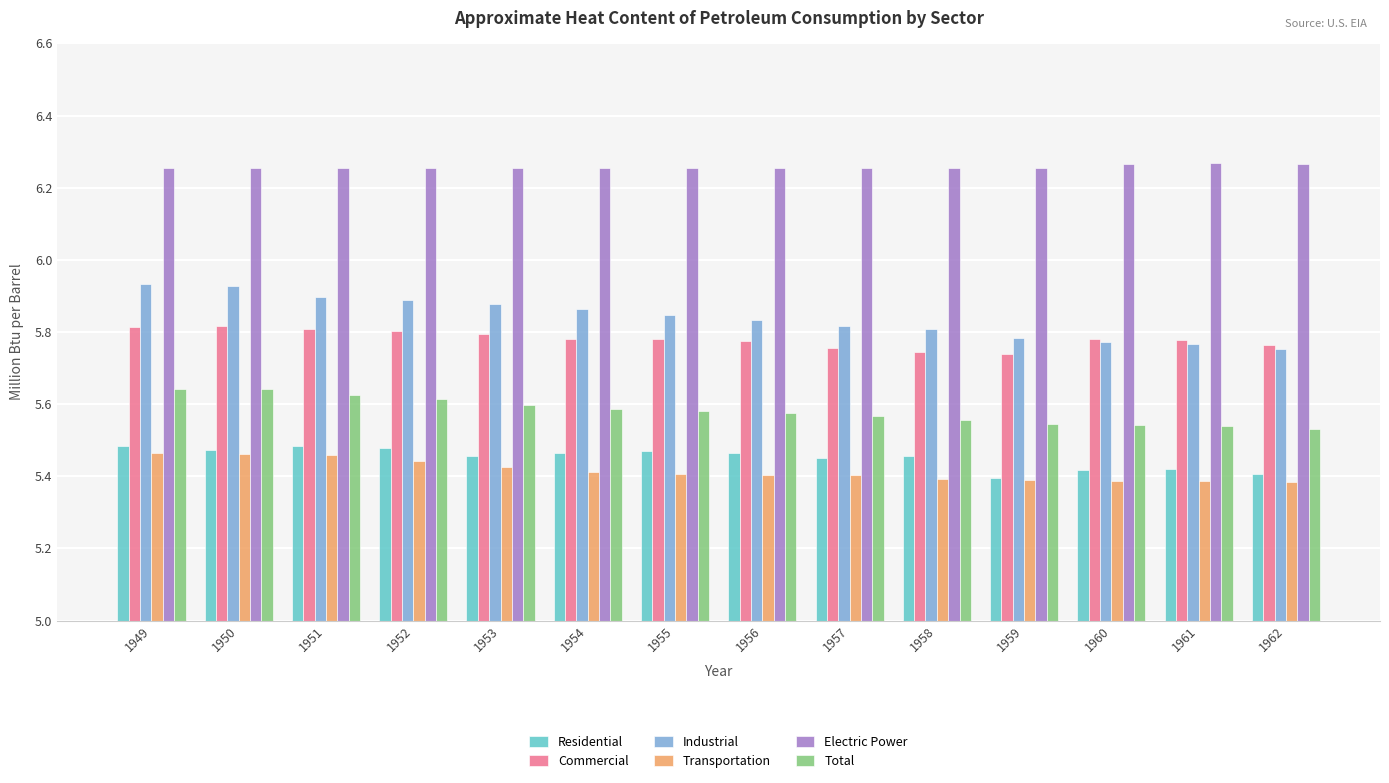

What is the difference between the second highest and minimum values in the Total series?

0.1